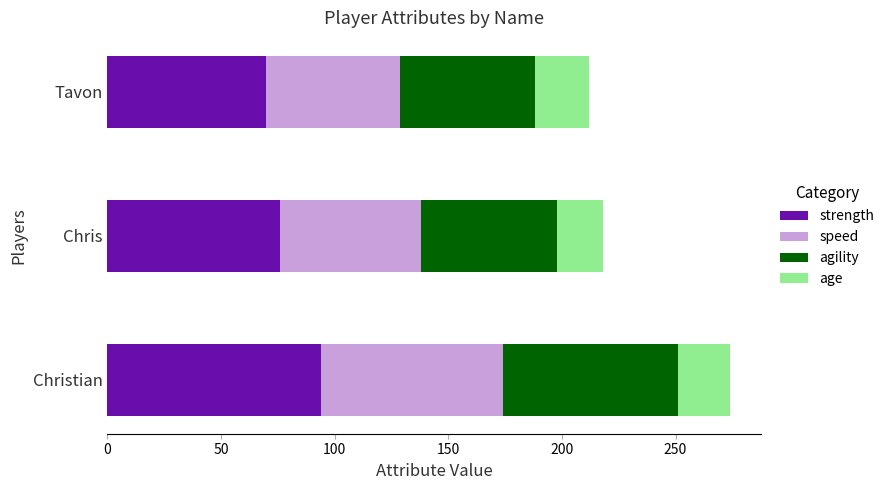

Rank the categories by strength value from lowest to highest.

Tavon, Chris, Christian